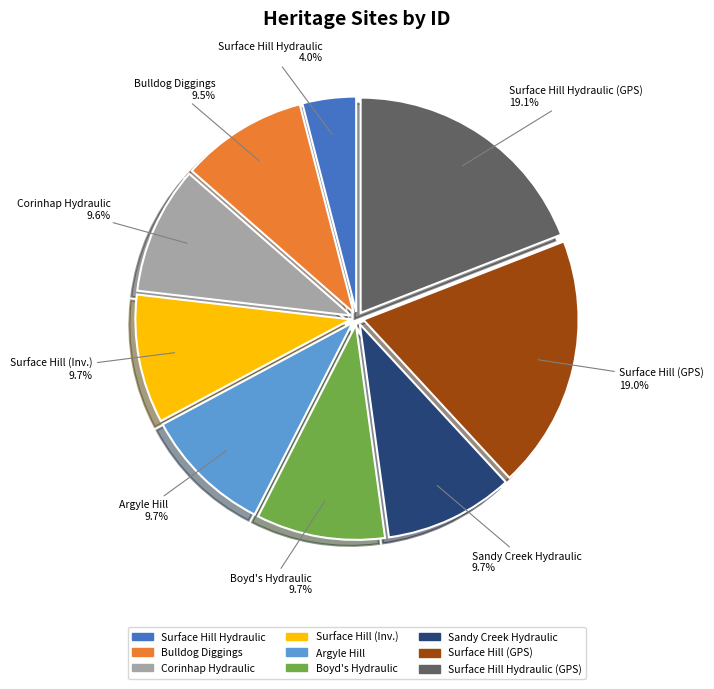

How many slices are in this pie chart?

9